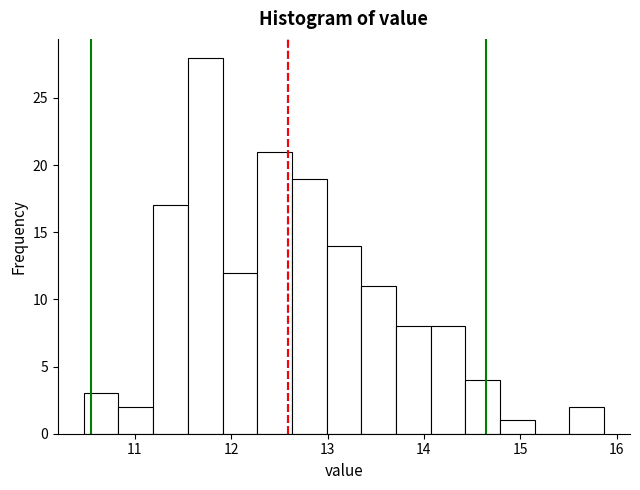

Around what value on the x-axis is the tallest bar? Give the approximate position of its centre, as read against the axis.

11.7